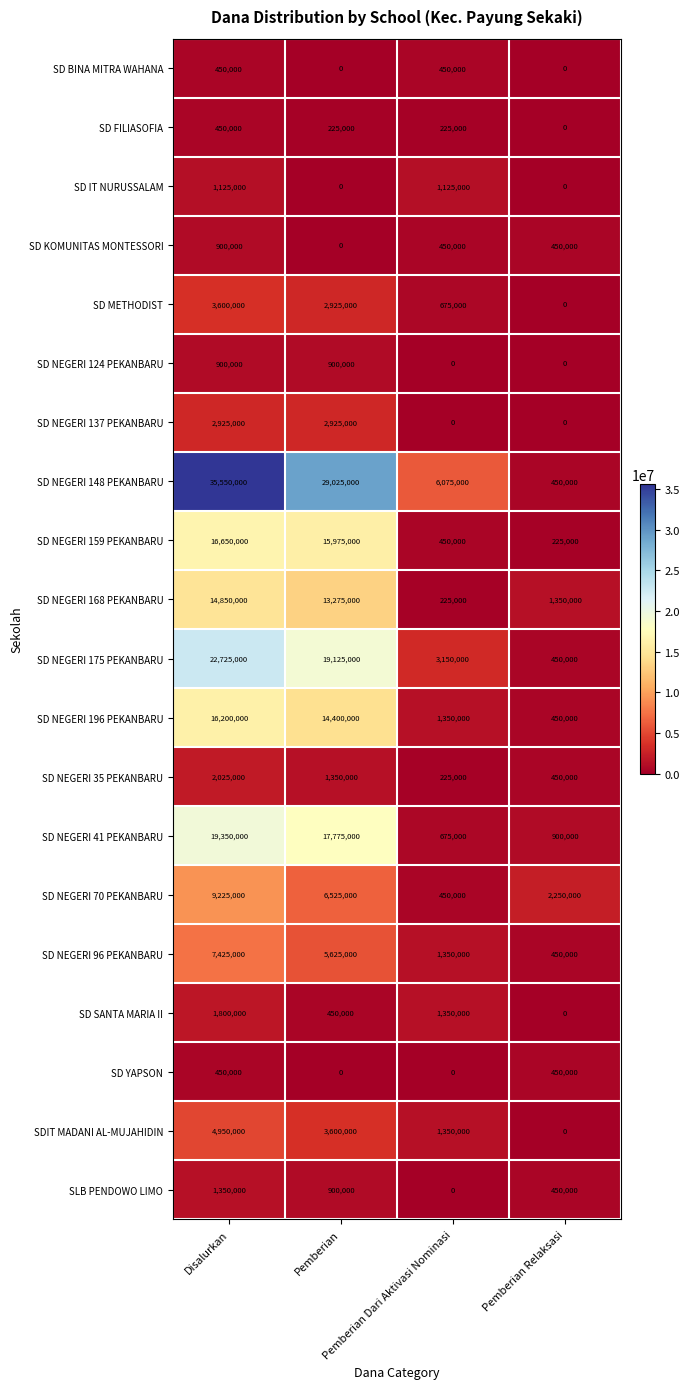

What is the maximum value for SD SANTA MARIA II?

1800000